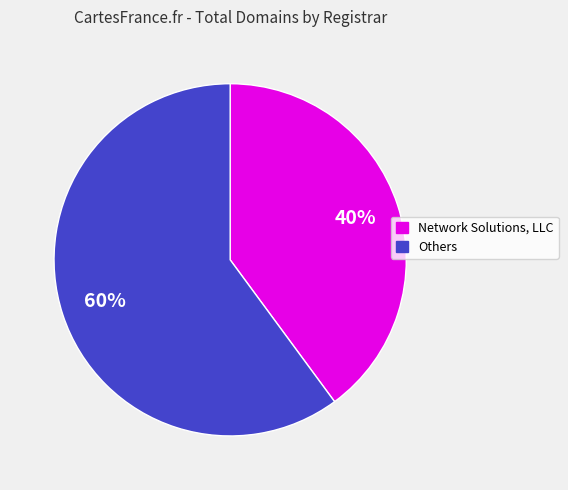

What is the largest slice in the pie chart?

Others